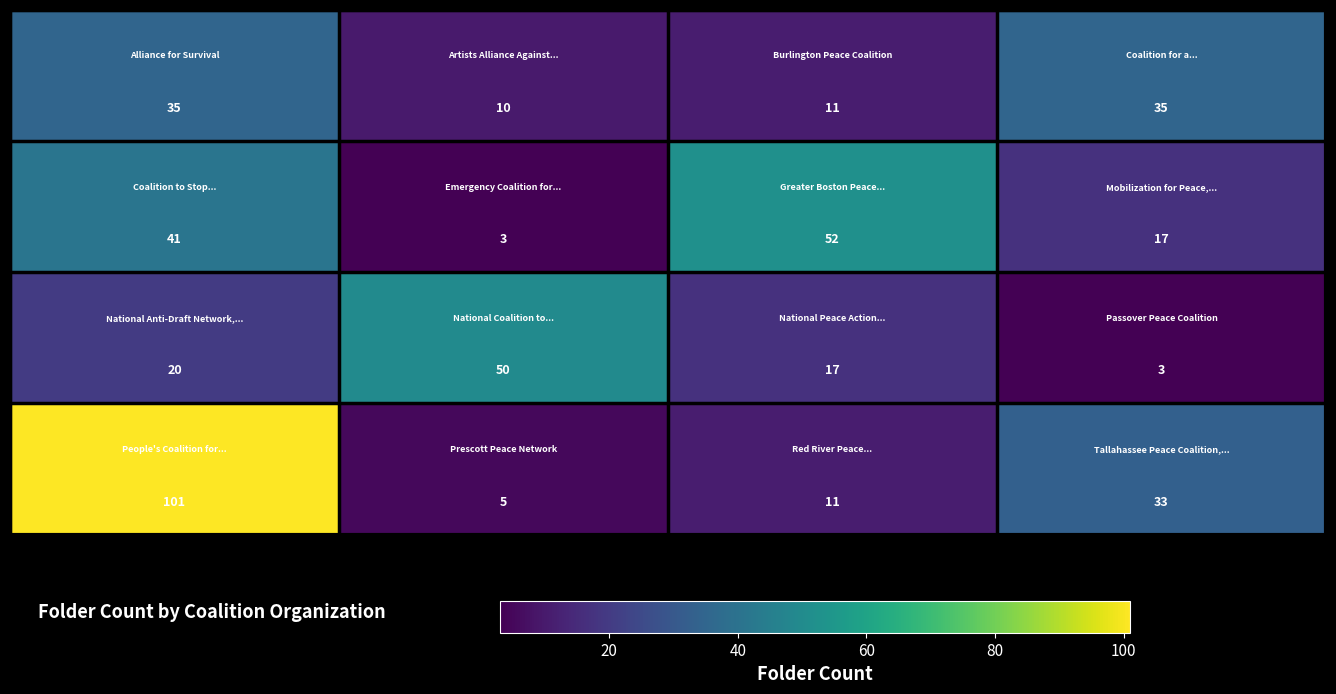

What is the greatest value displayed?

101